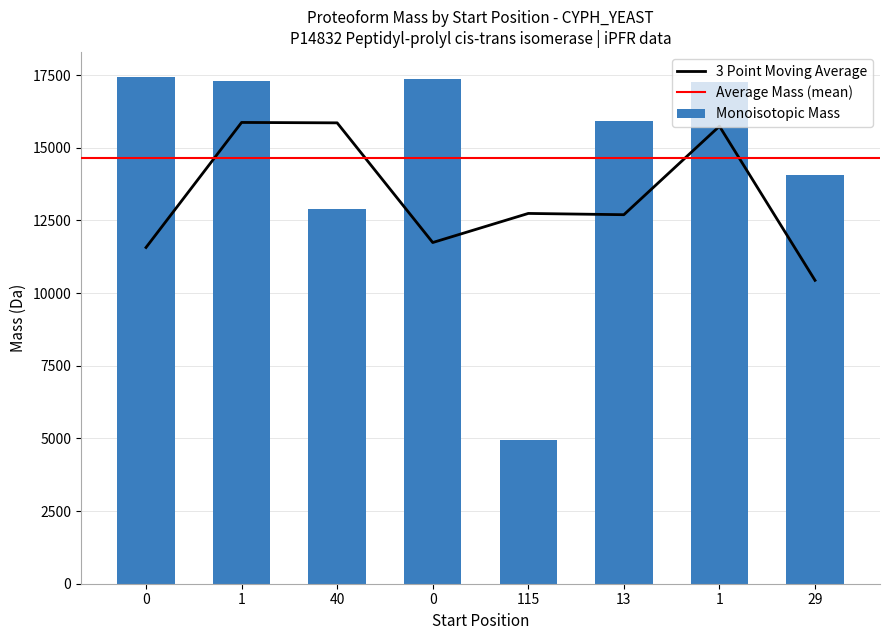

Which category has the lowest value across all series?

115